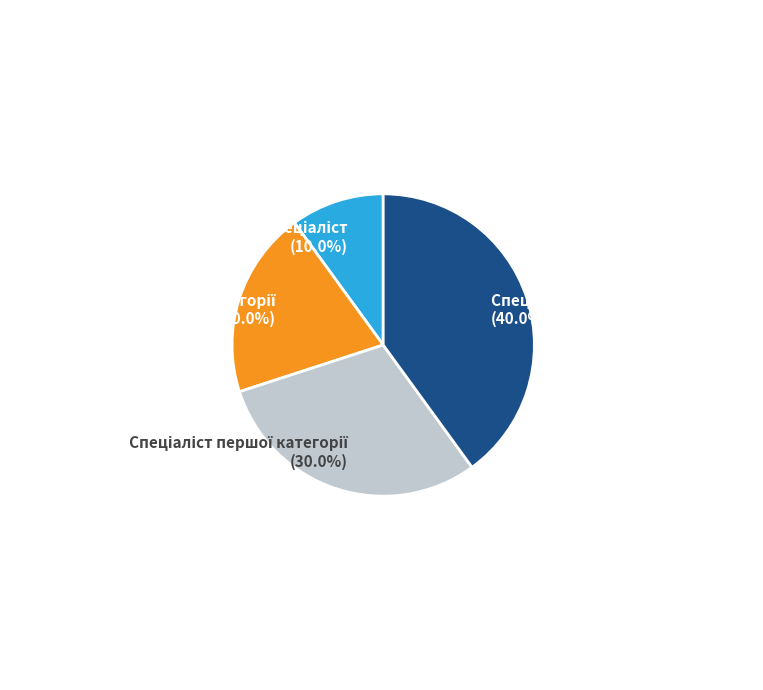

Is there a majority slice in this chart?

No